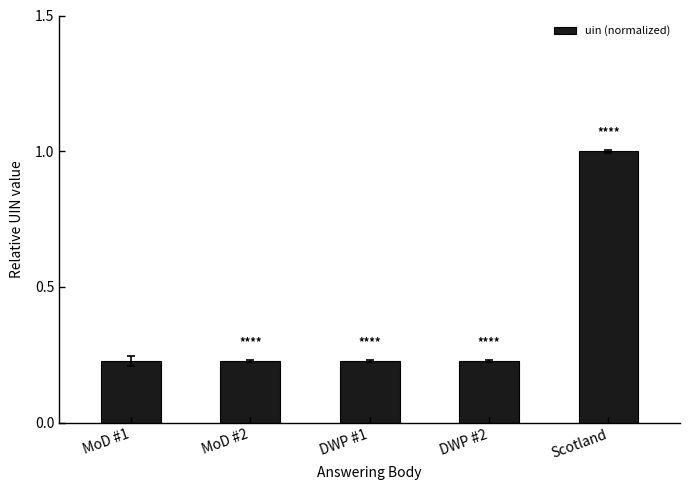

What is the difference between the maximum and minimum values?

0.8